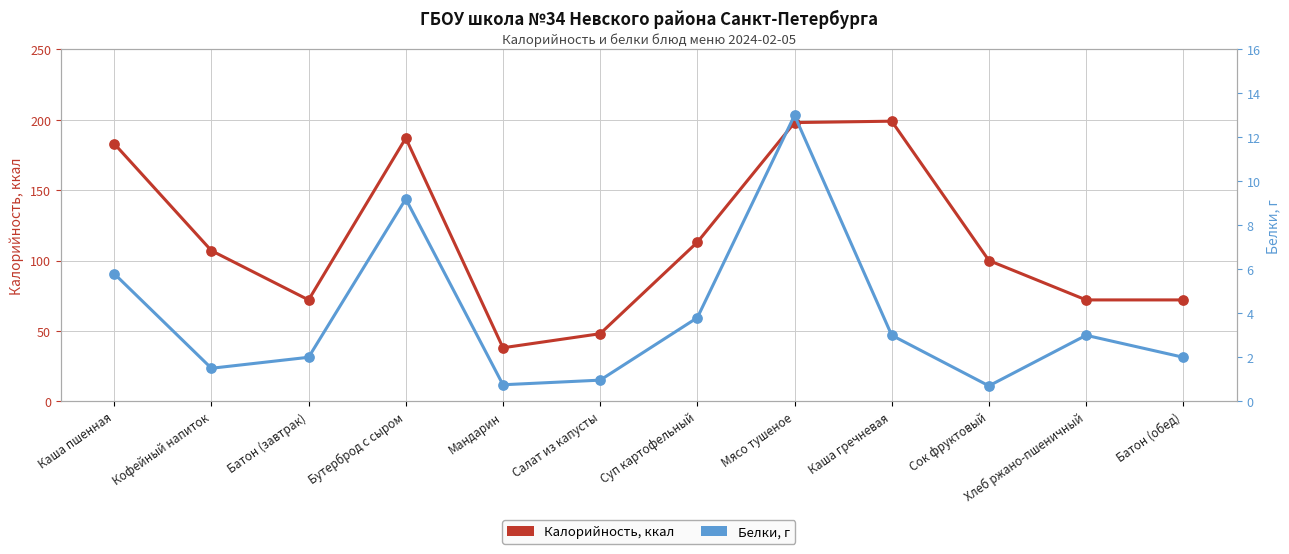

At how many categories does at least one series exceed 122?

4